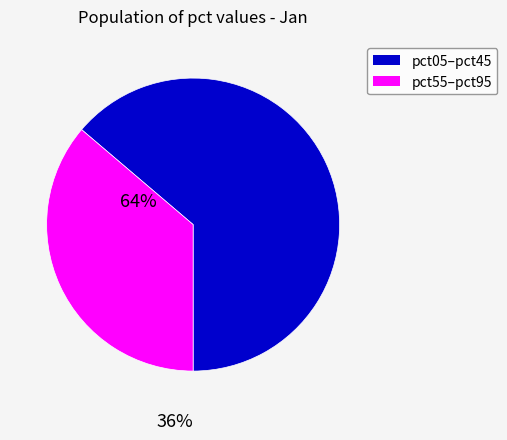

How many slices are in this pie chart?

2